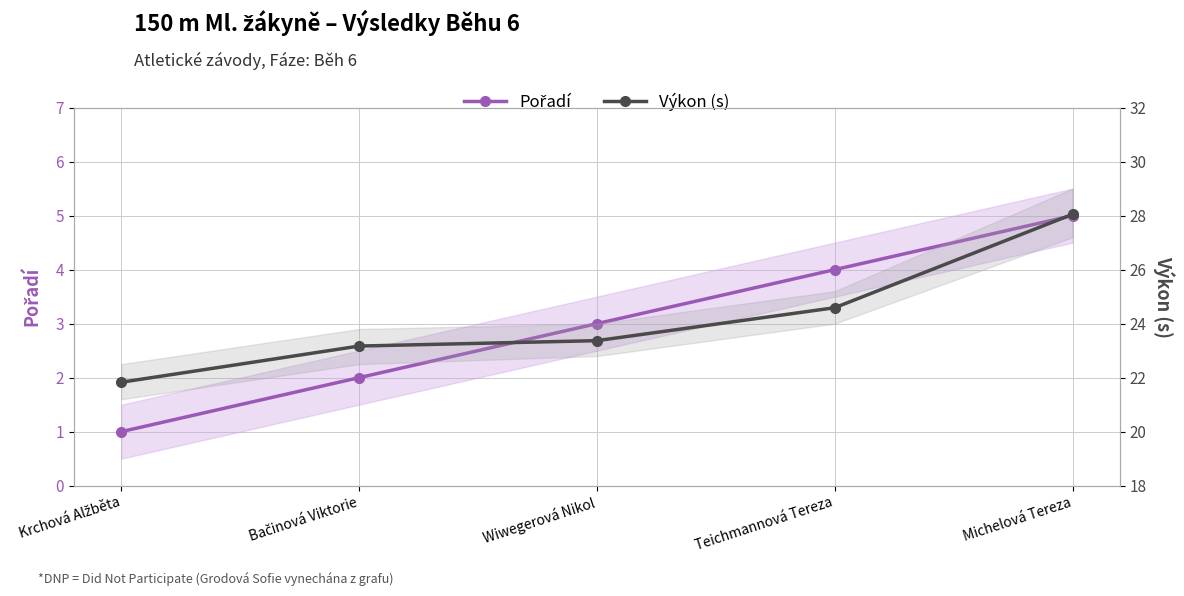

List the series in order of their peak value, highest first.

Výkon (s), Pořadí